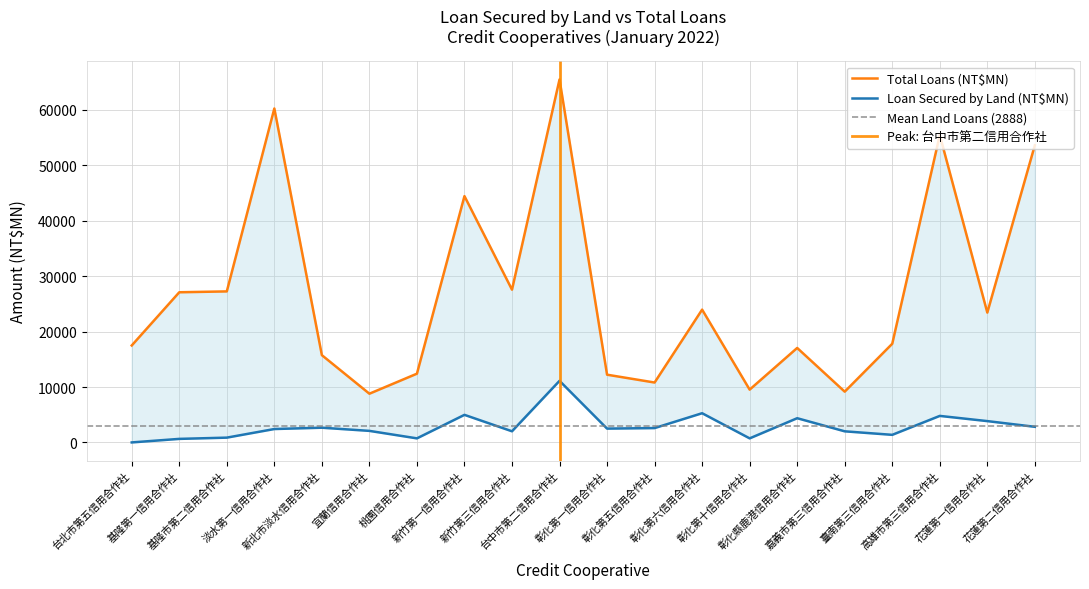

True or false: Total Loans (NT$MN) and Loan Secured by Land (NT$MN) intersect in this chart.

False